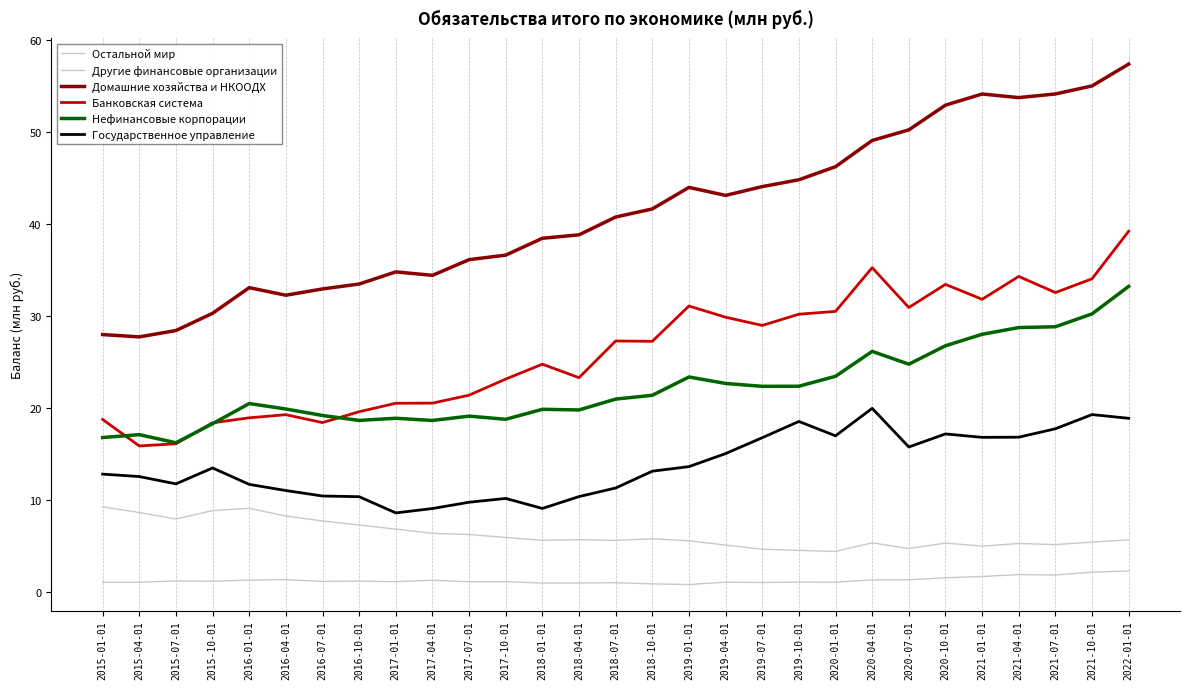

What is the difference between the Другие финансовые организации values at 2018-10-01 and 2022-01-01?

1.4